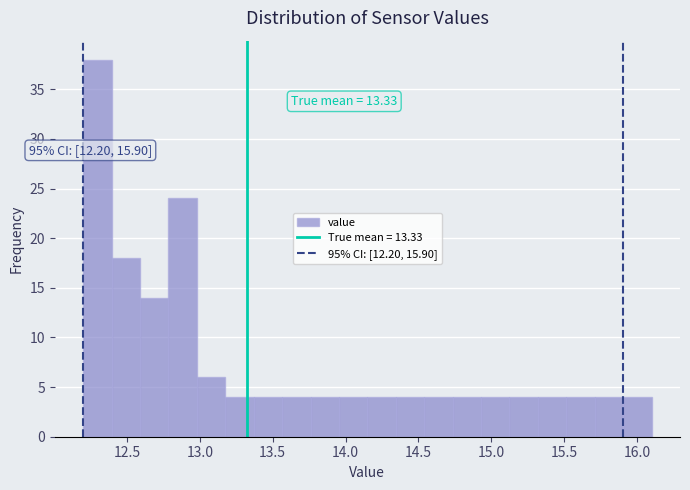

Read against the x-axis, roughly where is the centre of the tallest bar?

12.30